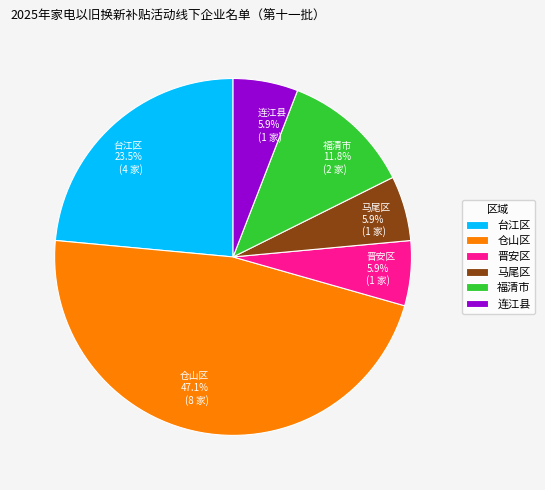

How many segments does this pie chart have?

6